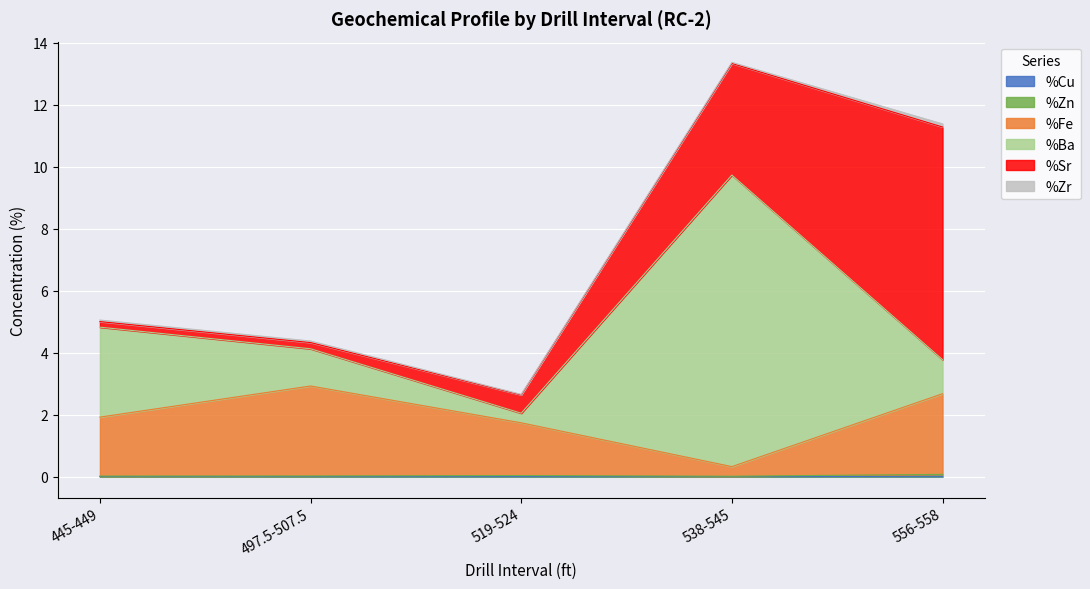

How many values in the %Fe series are below 1?

1